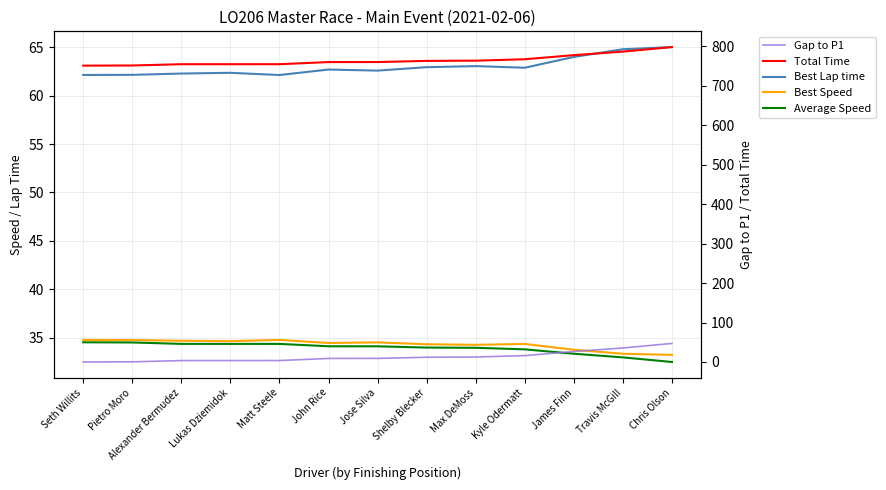

What is the difference between the highest and lowest values at Matt Steele?

750.8